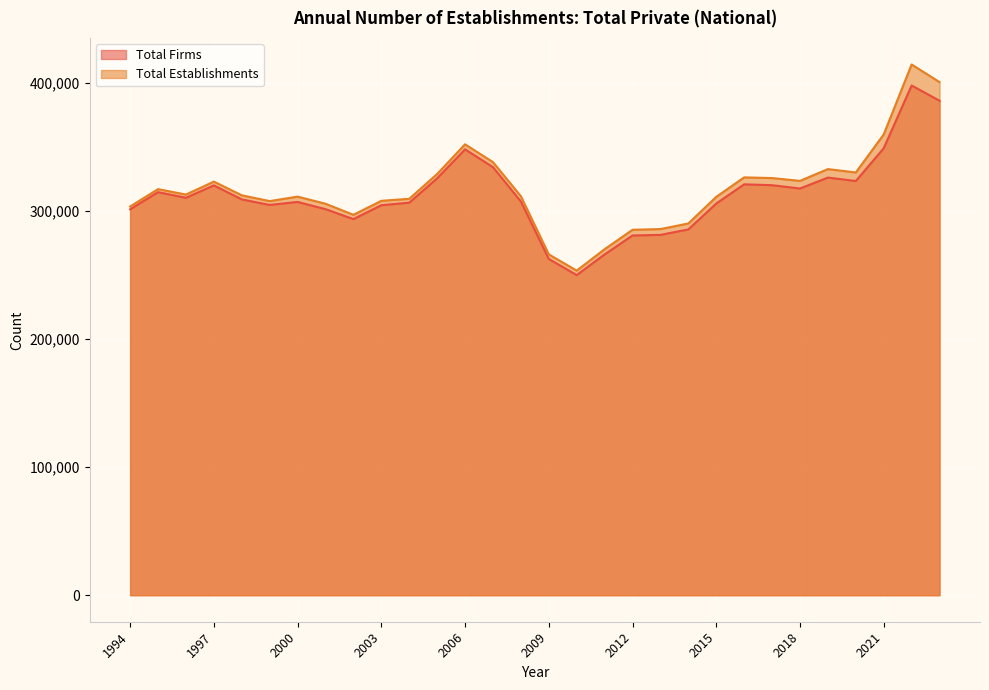

Is the value of Total Firms at 2000 greater than the value of Total Establishments at 2012?

Yes